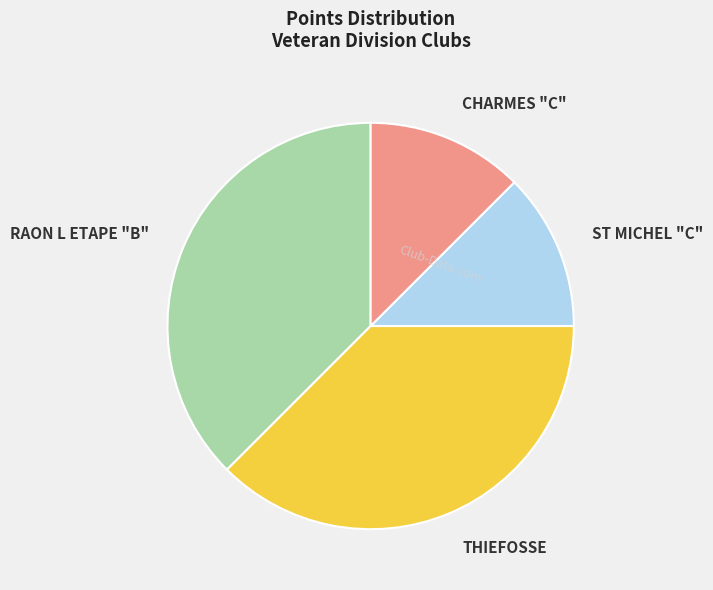

Is it true that THIEFOSSE is 32% of the pie?

False